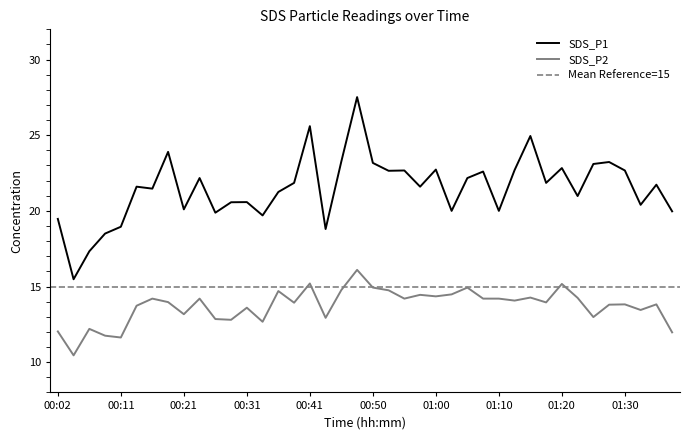

Is it true that SDS_P1 equals 6.0 at 01:15?

False